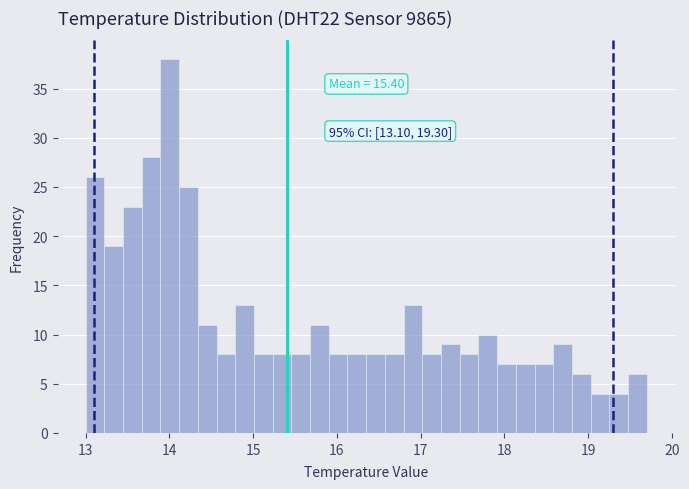

Around what value on the x-axis is the tallest bar? Give the approximate position of its centre, as read against the axis.

14.0